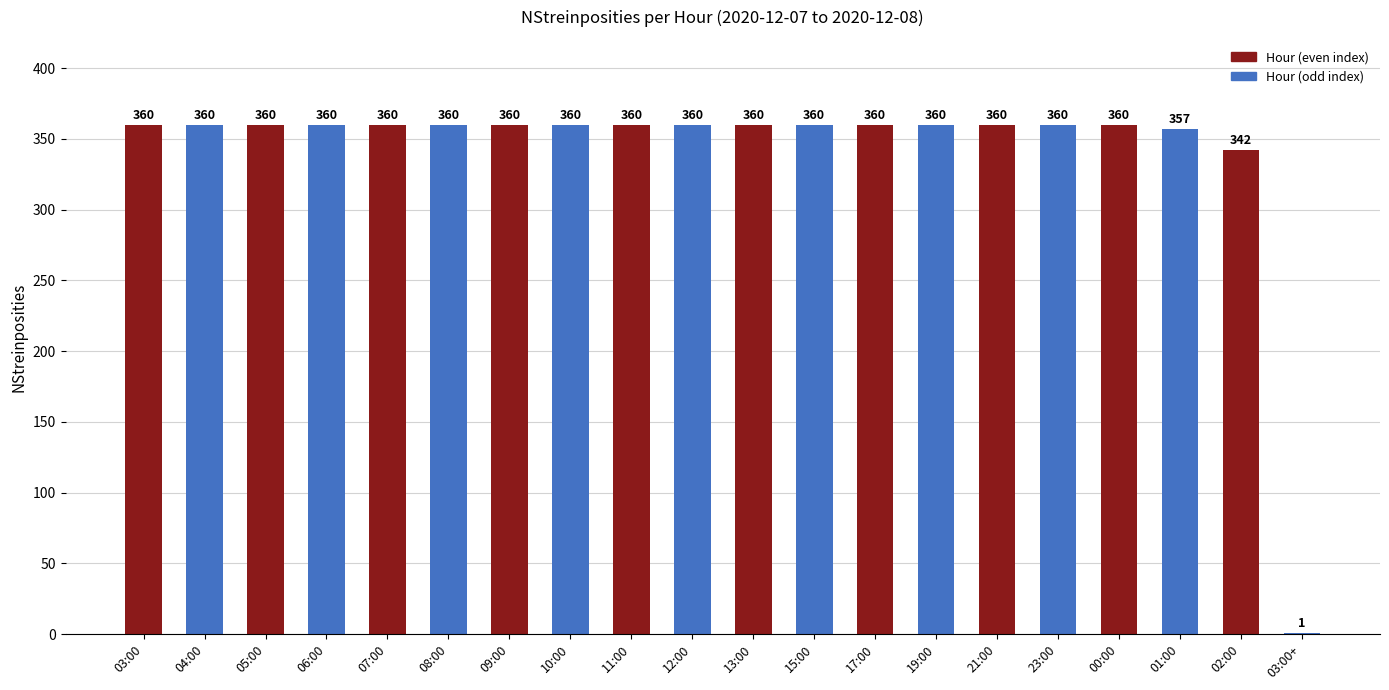

What is the change in value from 05:00 to 02:00?

-18